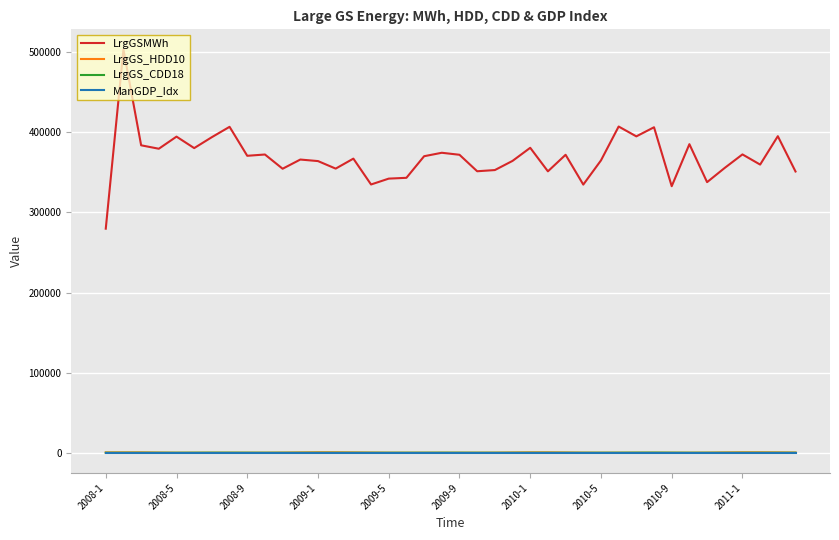

What are all the series names shown in the legend?

LrgGSMWh, LrgGS_HDD10, LrgGS_CDD18, ManGDP_Idx